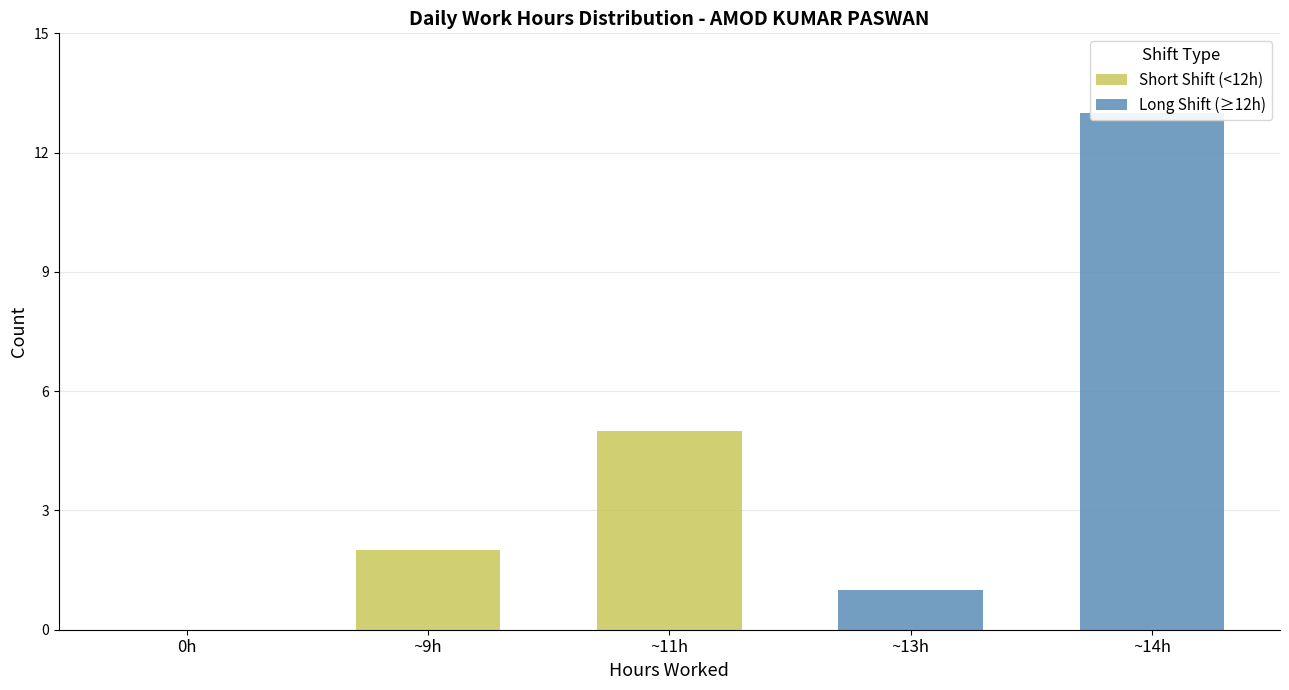

Between ~9h and ~13h, which is larger?

~9h